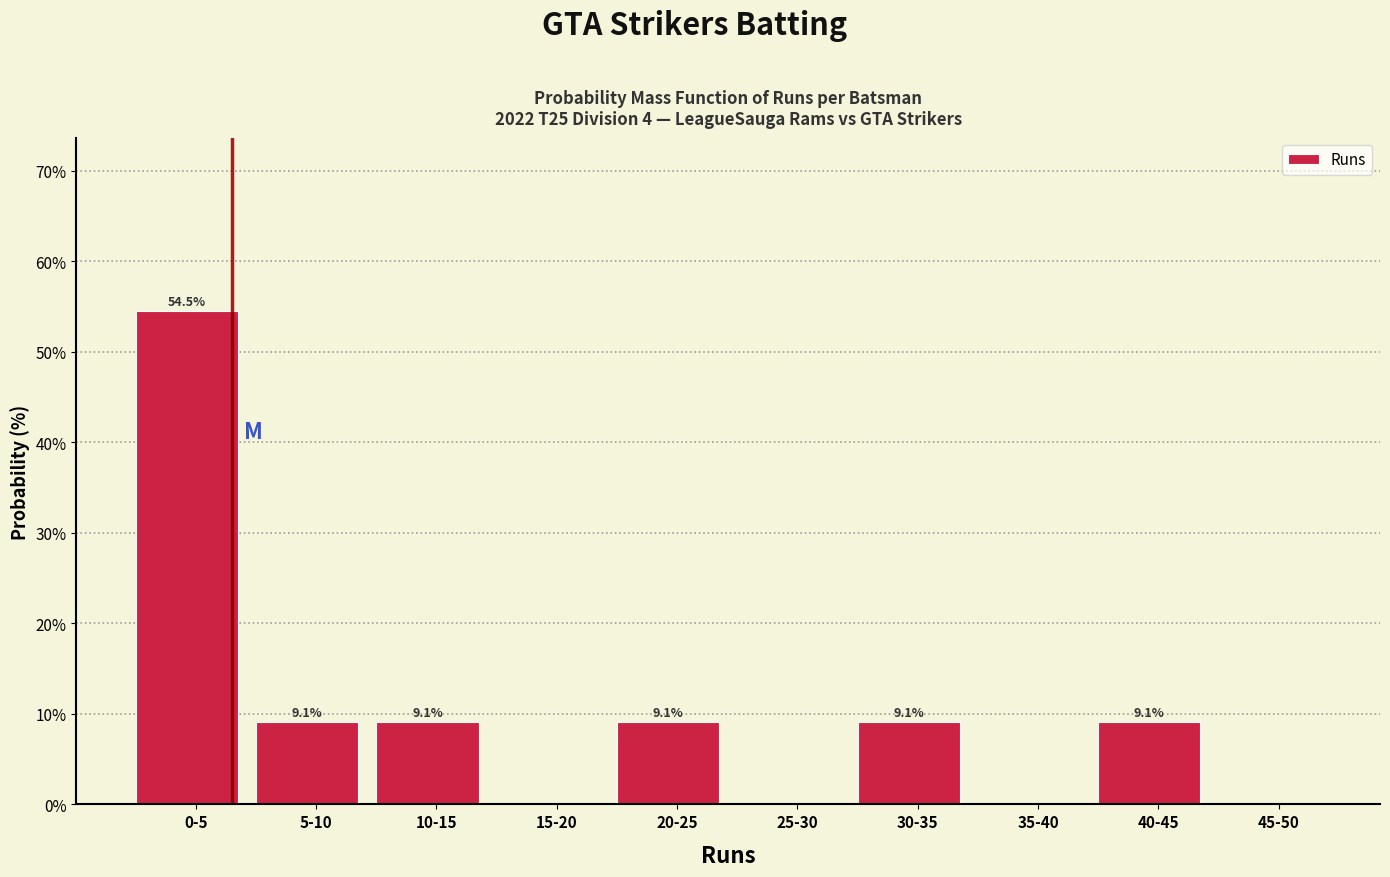

Reading left to right, what are all the values shown in this chart?

0-5=54.5	5-10=9.1	10-15=9.1	15-20=0.0	20-25=9.1	25-30=0.0	30-35=9.1	35-40=0.0	40-45=9.1	45-50=0.0